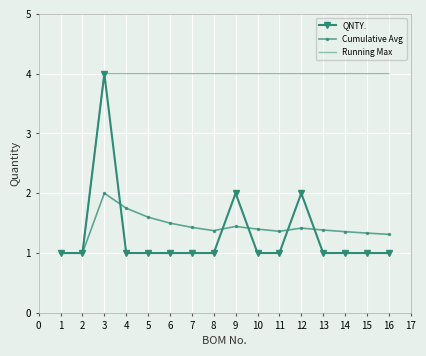

What is the greatest value displayed?

4.0